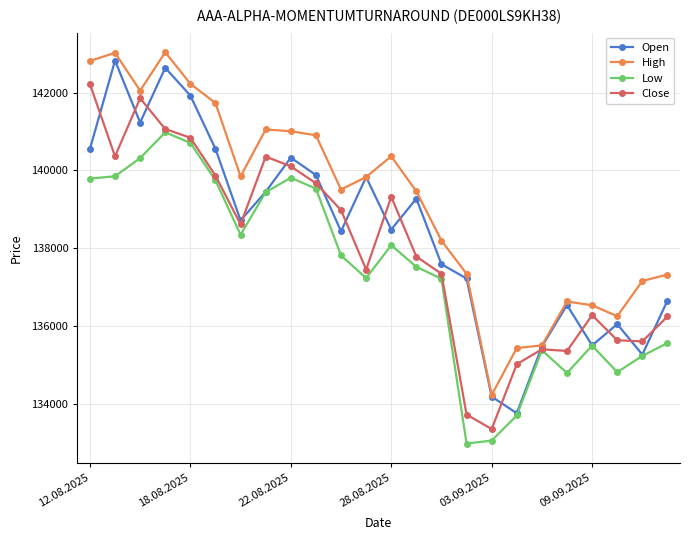

How many data points in Low are less than 137814?

12